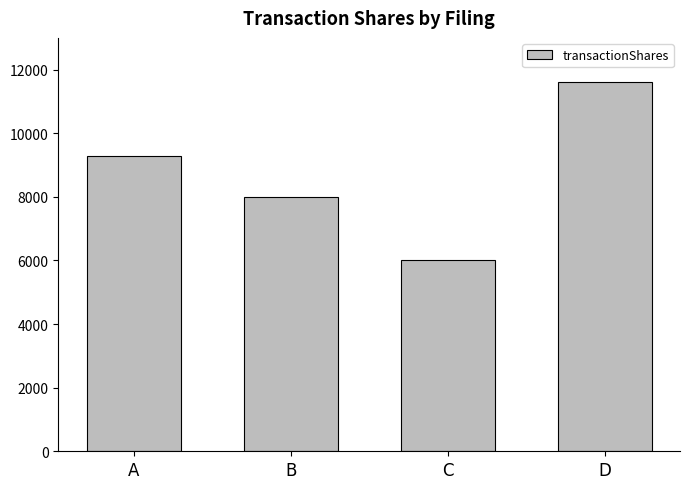

What is the approximate value at D, to the nearest 10?

11600